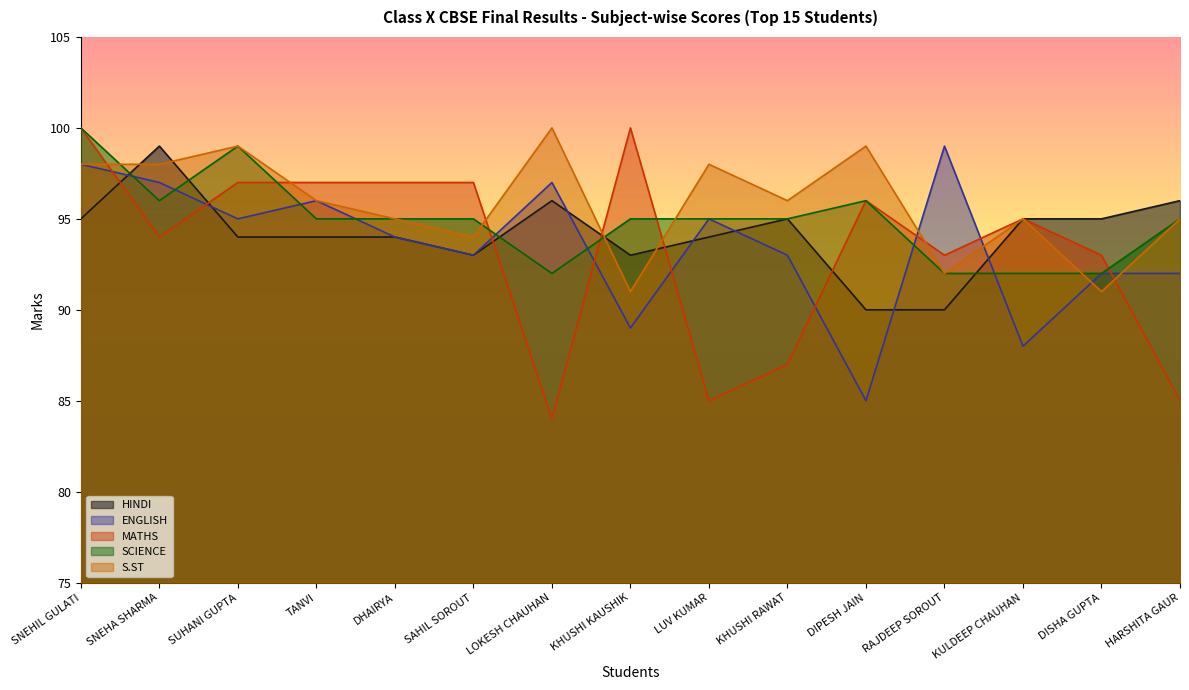

Which category has the highest value in the HINDI series?

SNEHA SHARMA